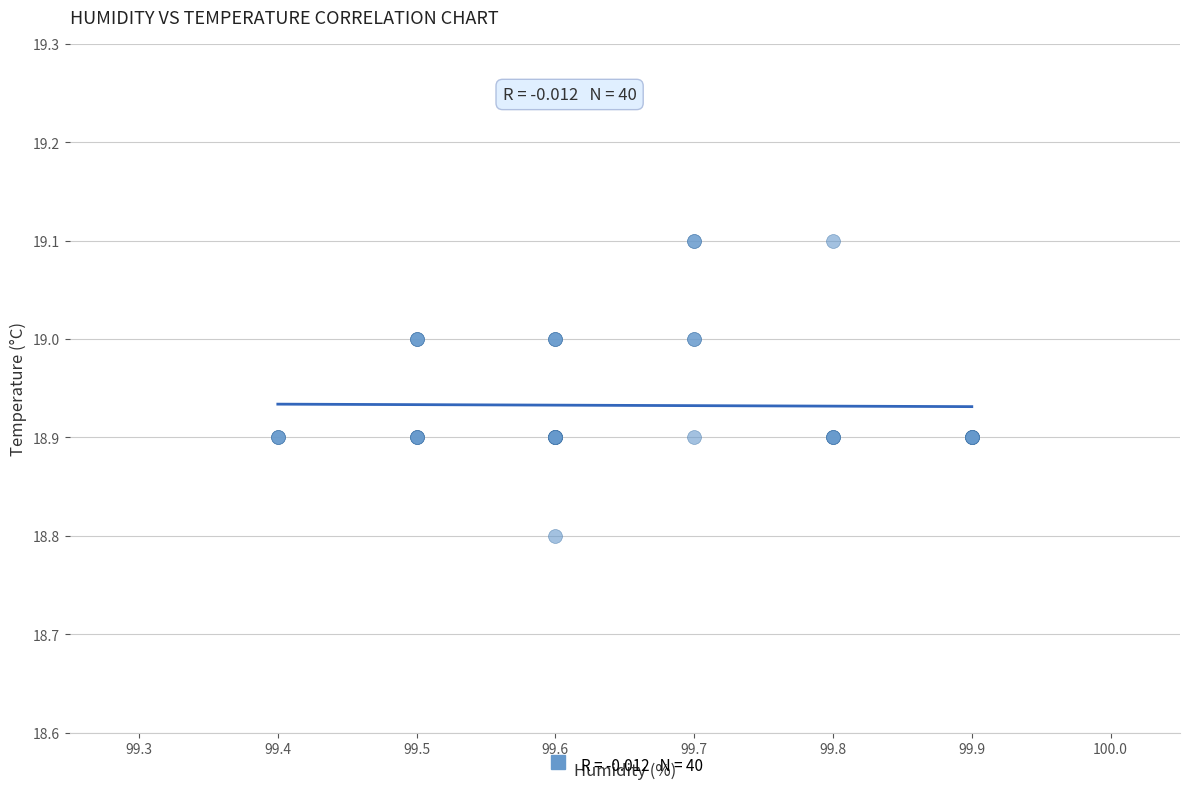

What Y value in the scatter plot is closest to 18?

18.8